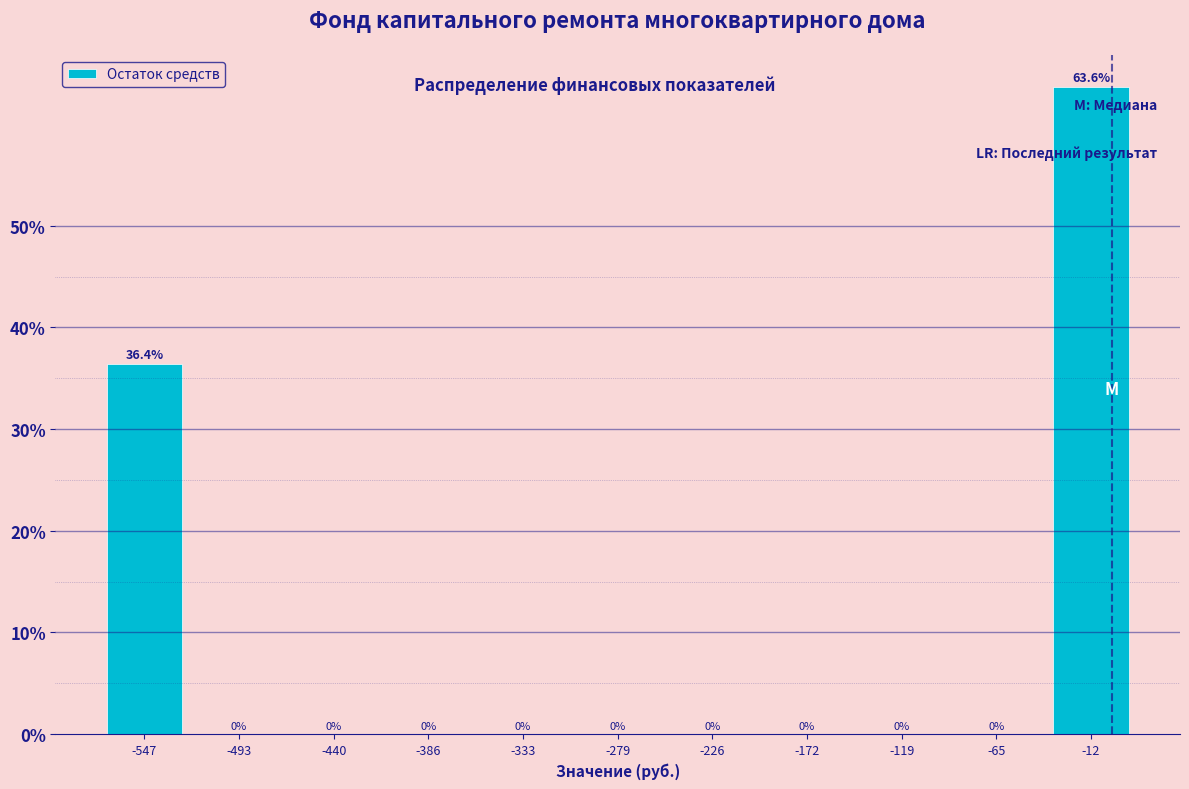

Over which range of the x-axis is the bar tallest?

-40 to 10